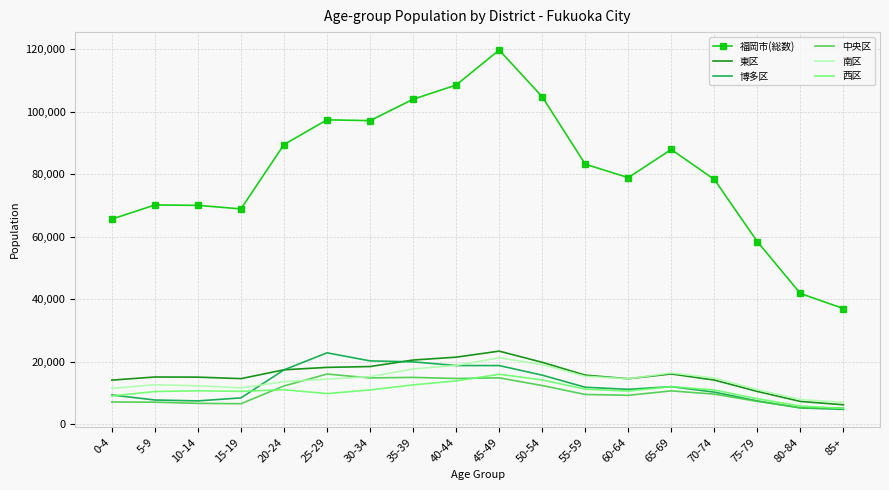

Where does the 博多区 series first go above 11820?

20-24